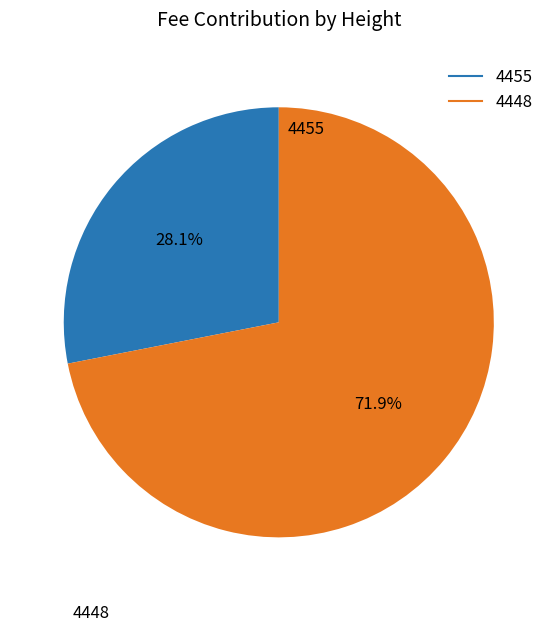

The 4455 slice represents 28% of the pie. True or false?

True